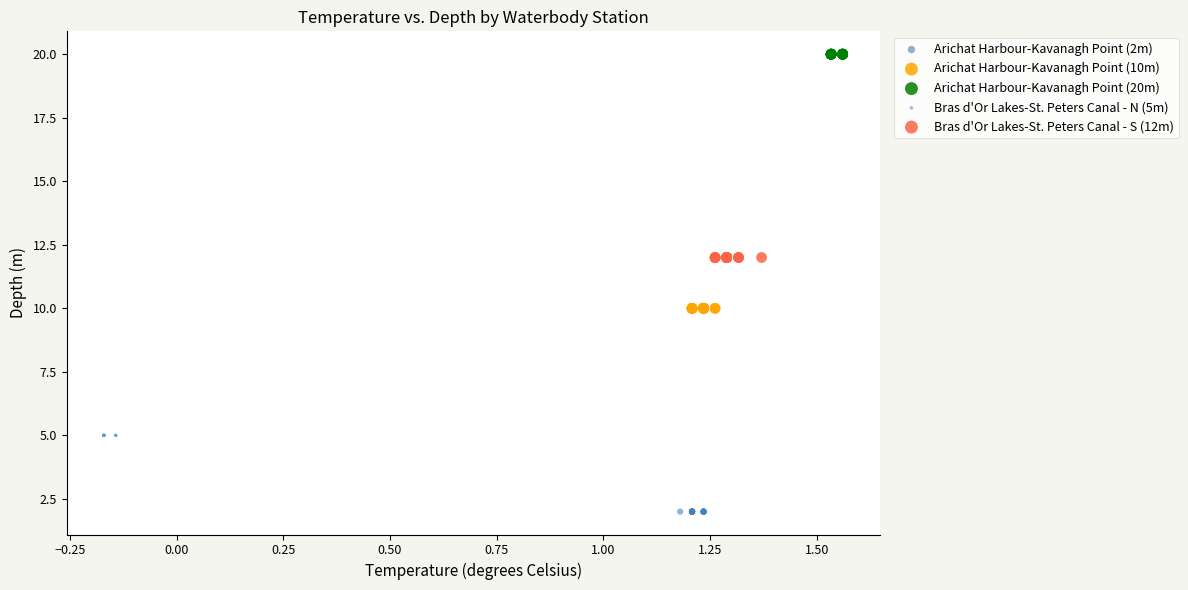

Which series contains the highest Y value?

Arichat Harbour-Kavanagh Point (20m)